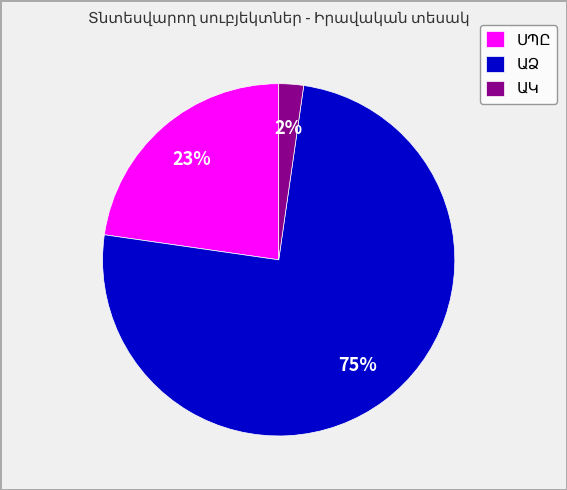

Is there any slice that represents more than half of the pie?

Yes